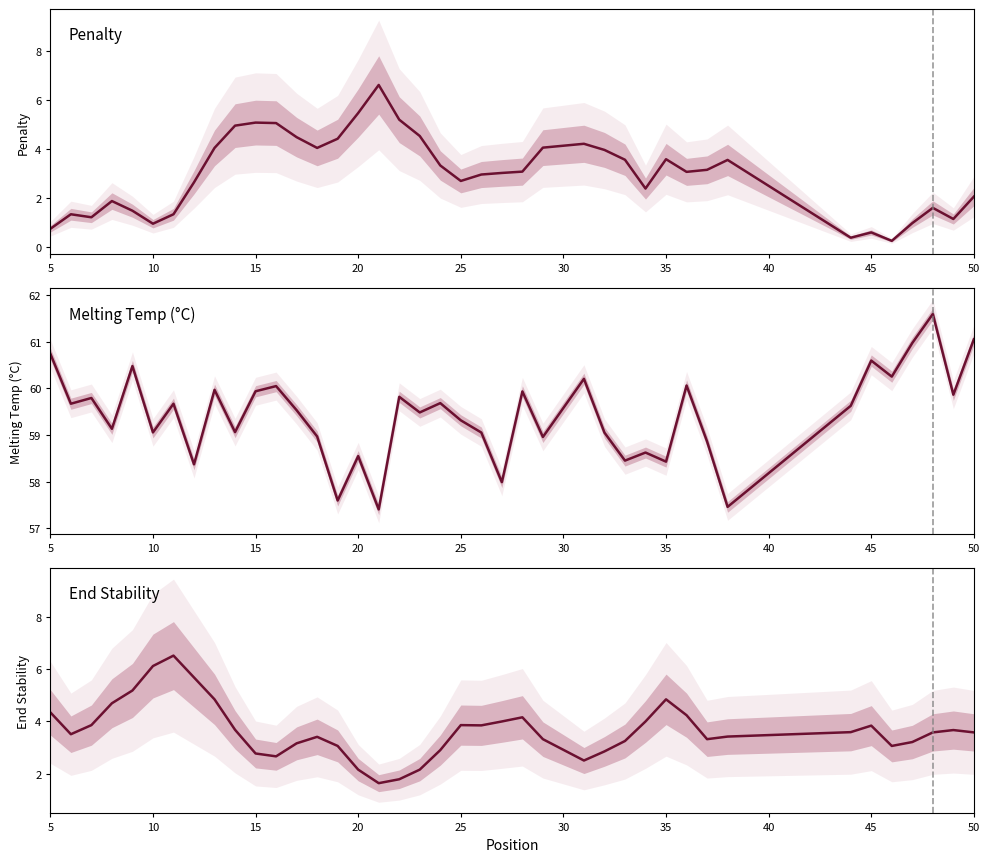

How many lines are shown in the chart?

3